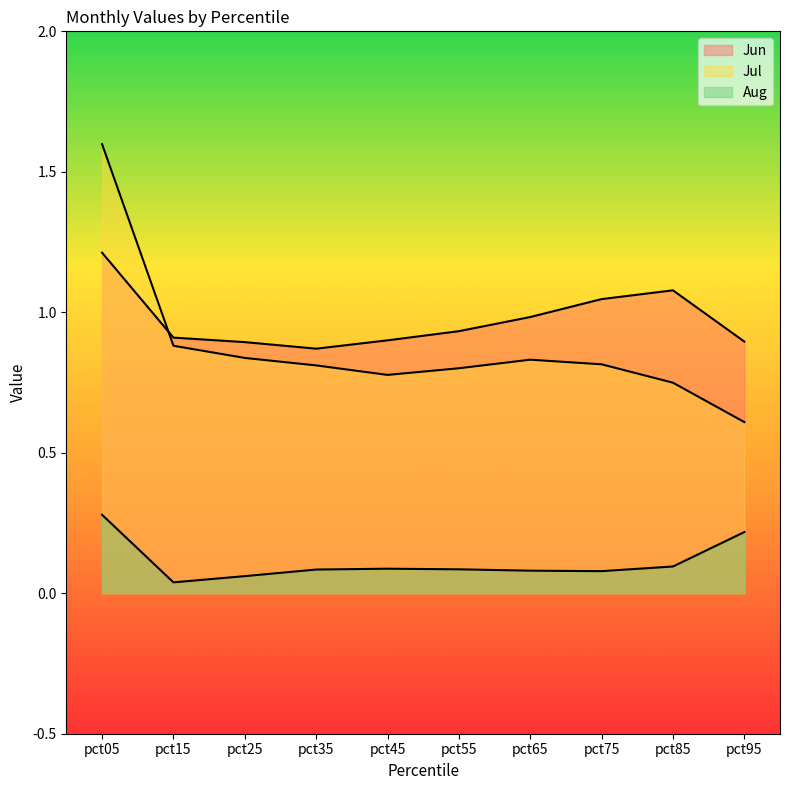

True or false: Jun and Aug cross at least once.

False